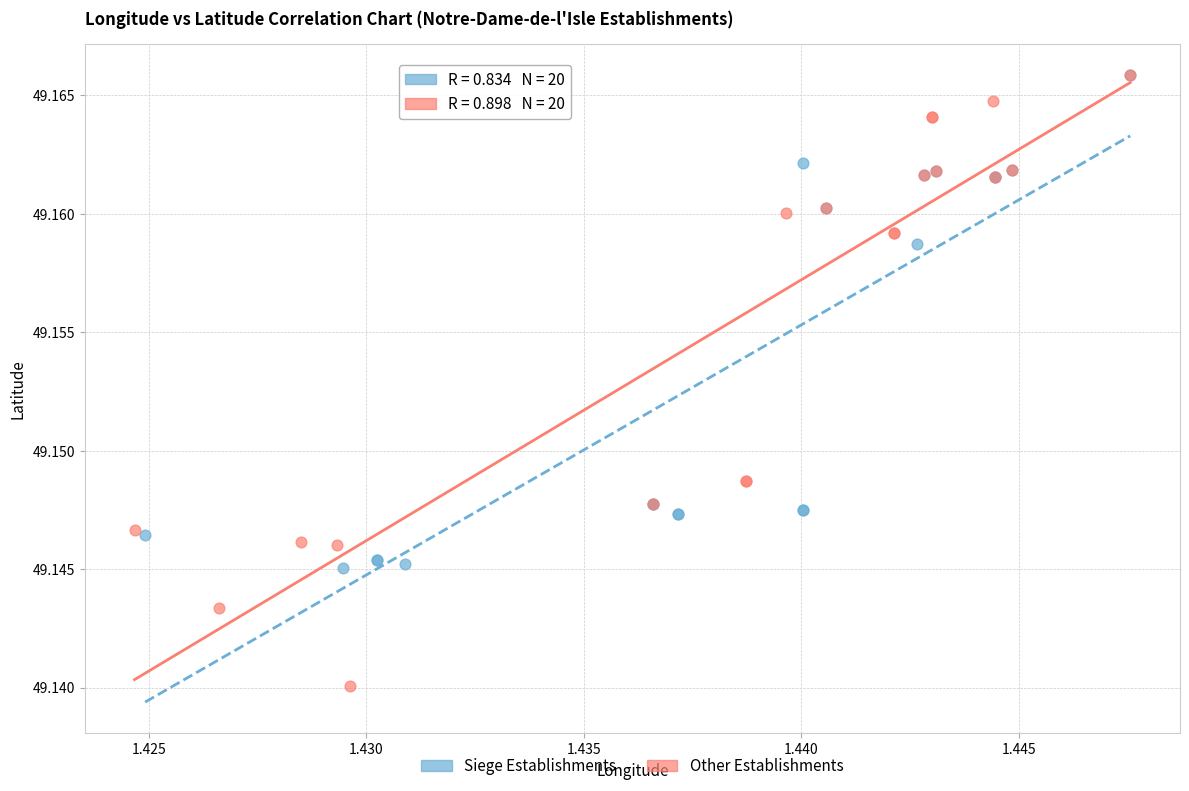

Which series contains the lowest Y value?

Other Establishments